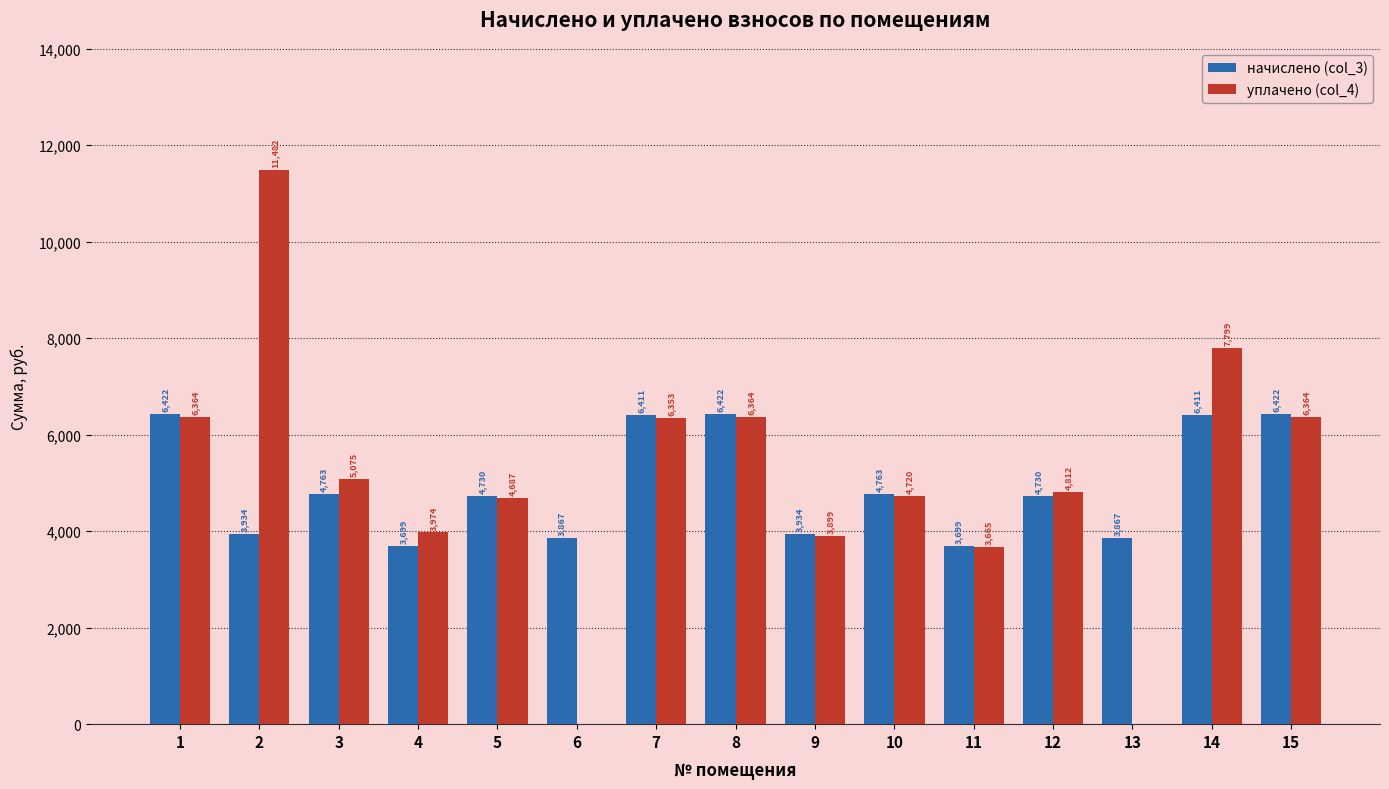

At which category is the sum across all series the highest?

2